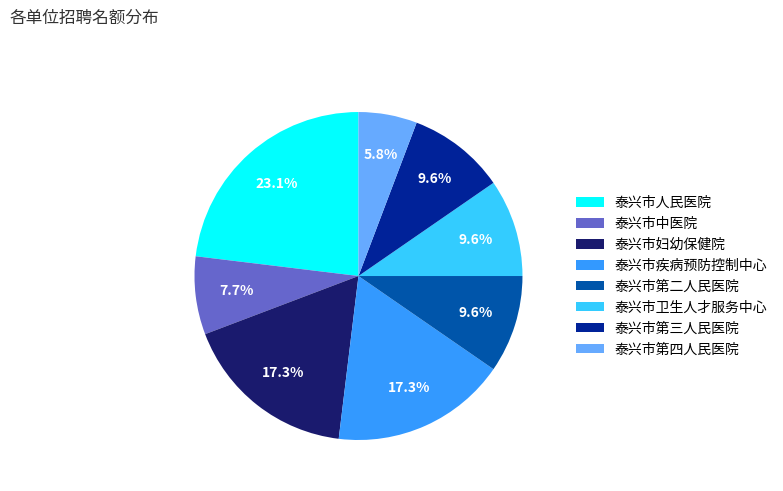

What is the smallest slice in the pie chart?

泰兴市第四人民医院